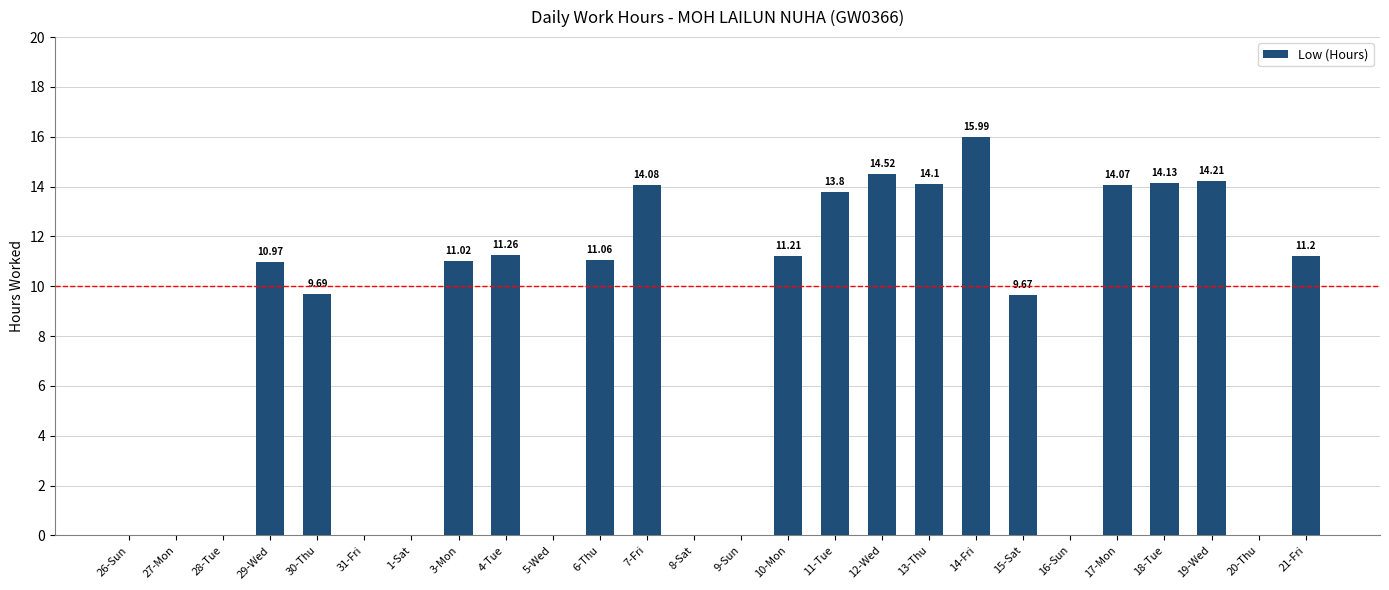

How many series are shown in this chart?

1